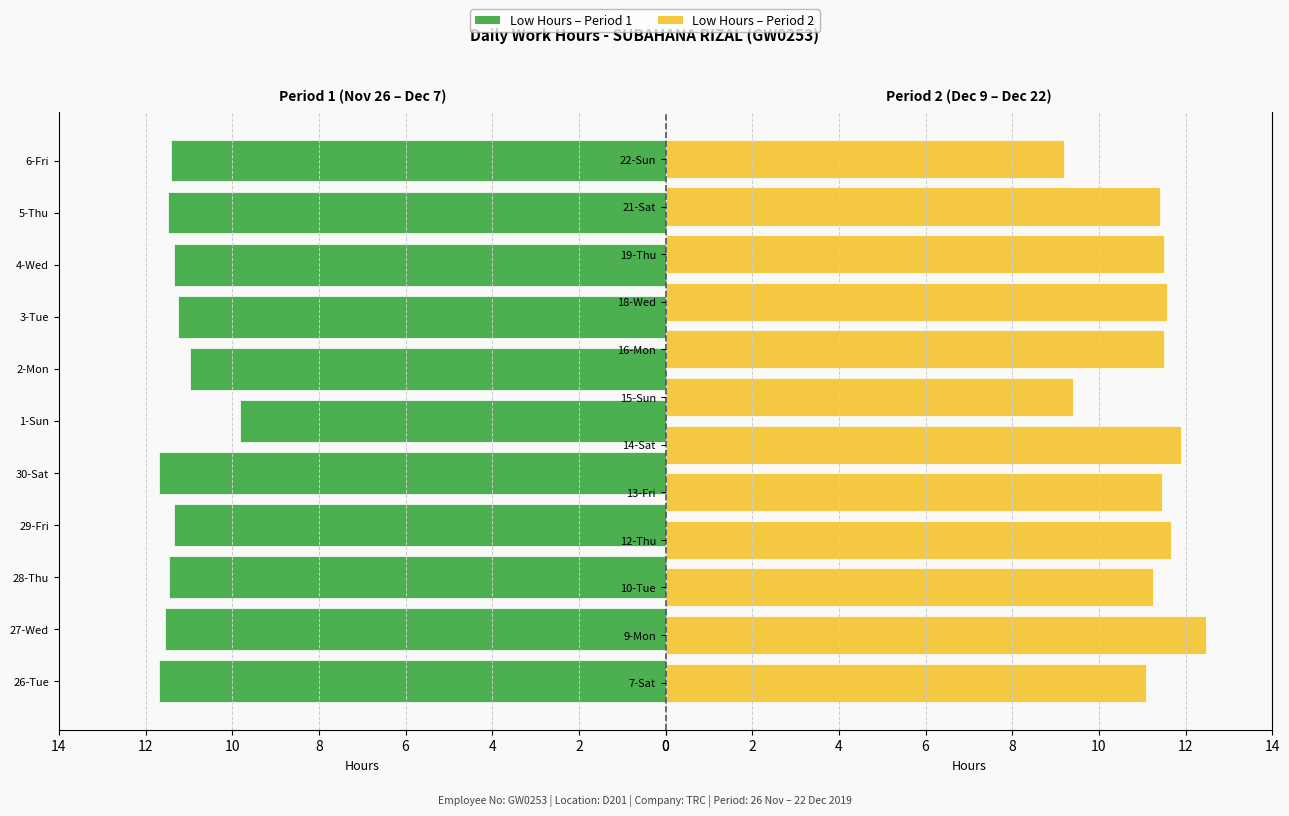

Between 7-Sat and 10-Tue, which is larger?

10-Tue